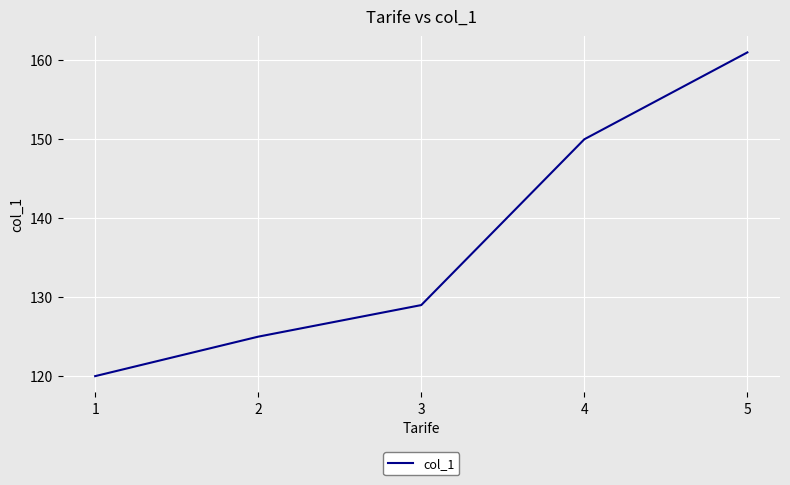

What is the change in value from 4 to 5?

+11